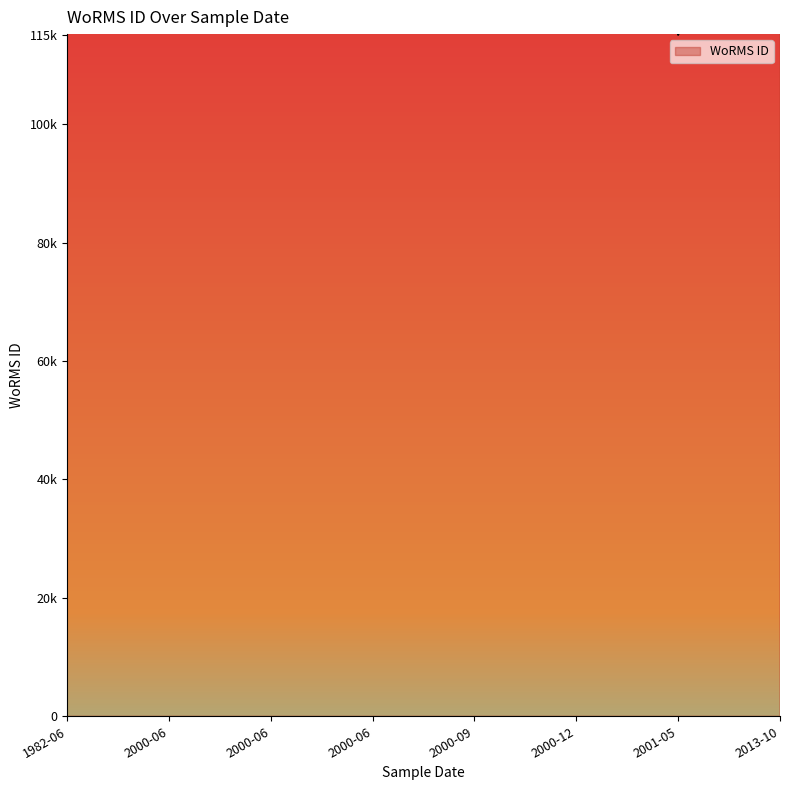

True or false: the data shows 65622 at 16-05-2001.

False